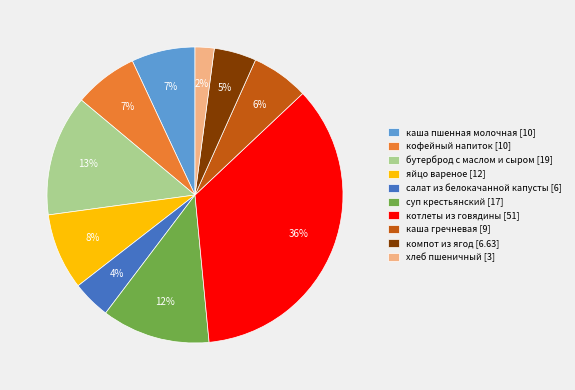

True or false: кофейный напиток accounts for 16% of the total.

False